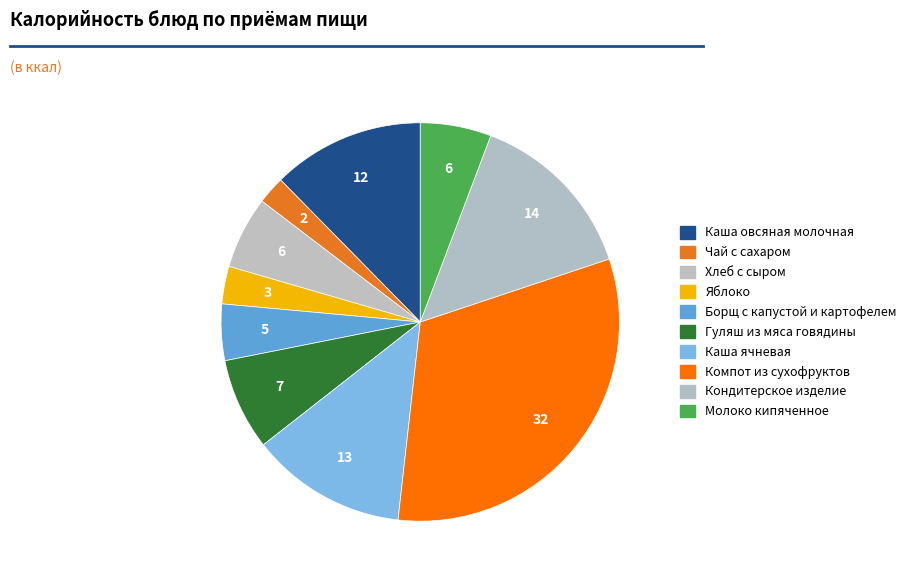

Count the number of slices in the pie.

10